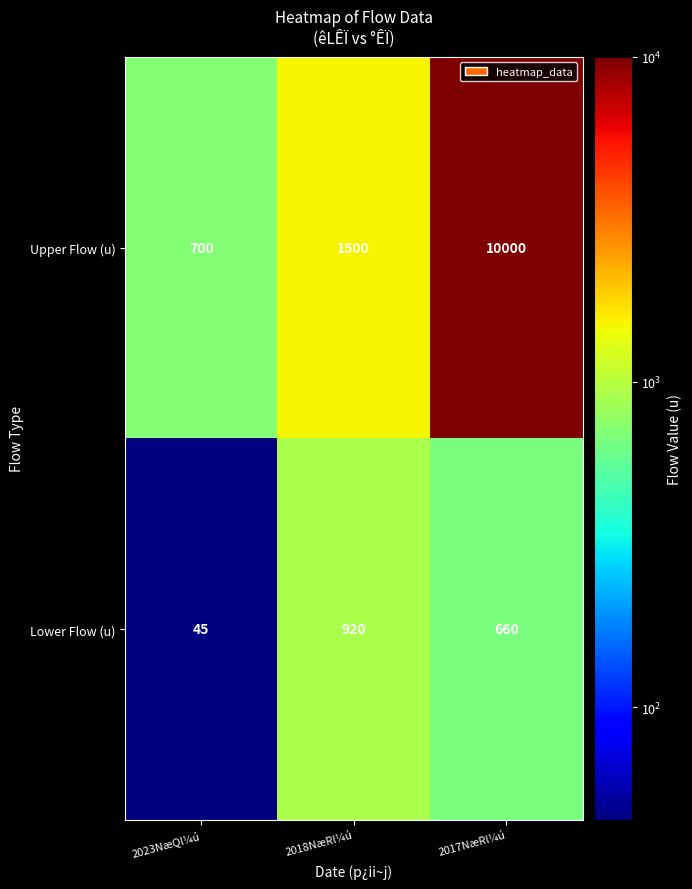

At which category is the sum across all series the highest?

2017NæRl¼ú